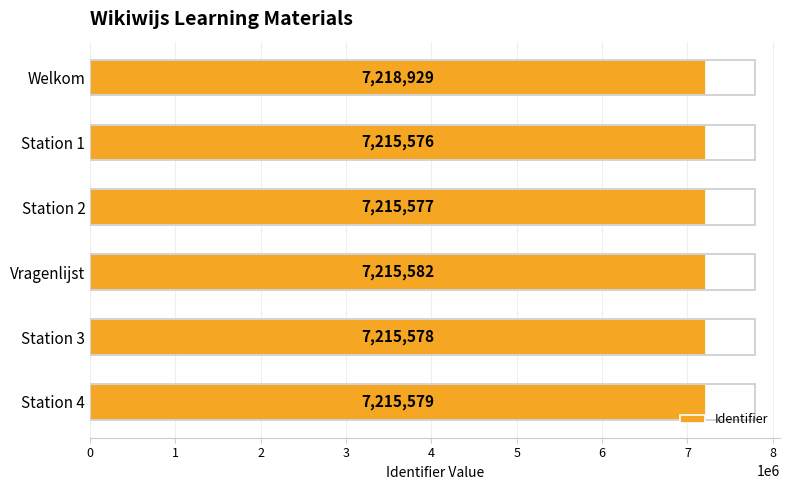

The chart shows a value of 7218929 at Welkom. True or false?

True